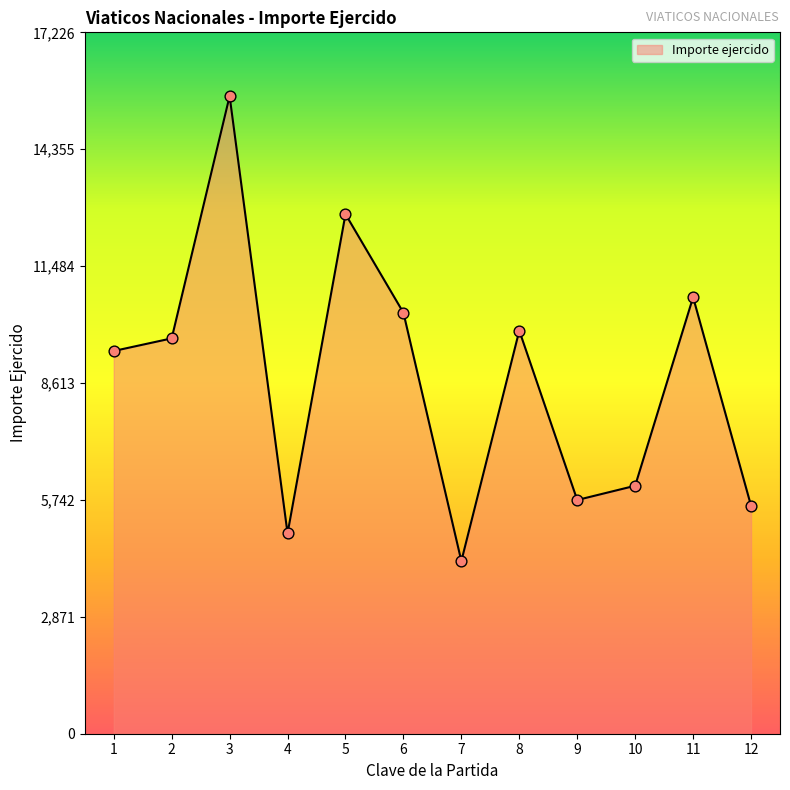

What is the change in value from 6 to 11?

+380